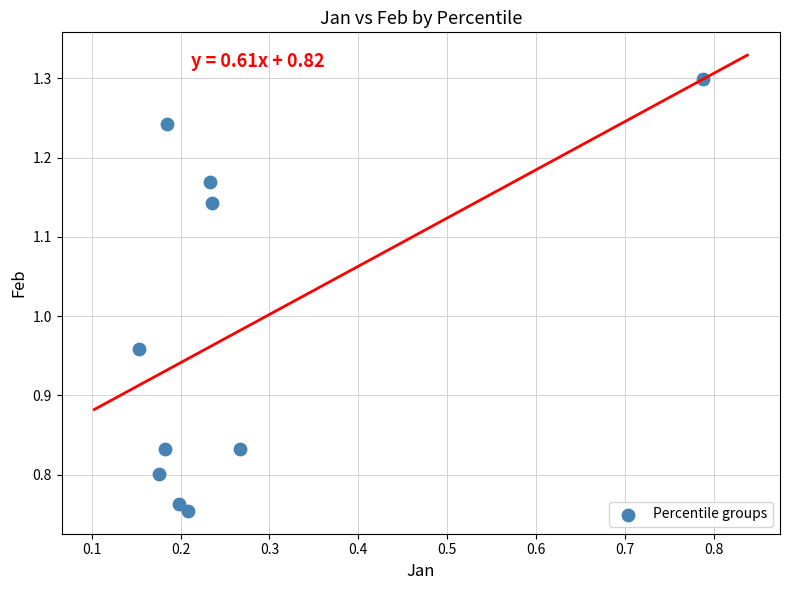

What is the average X value?

0.3